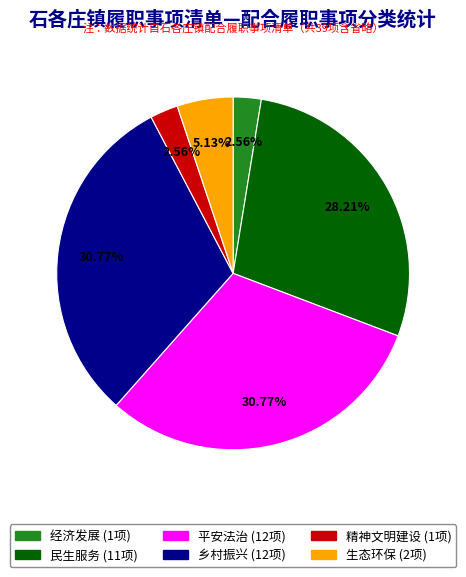

How many segments does this pie chart have?

6